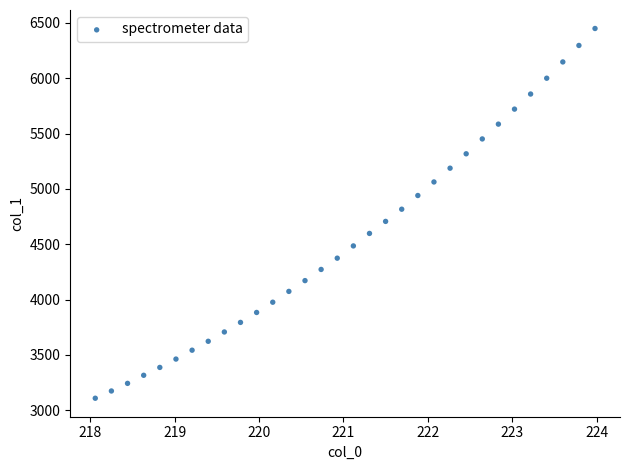

What is the range of Y values (max minus min)?

3341.1